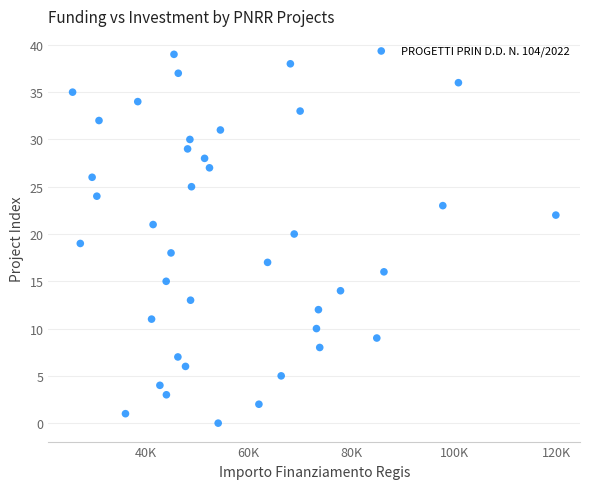

What is the range of Y values (max minus min)?

39